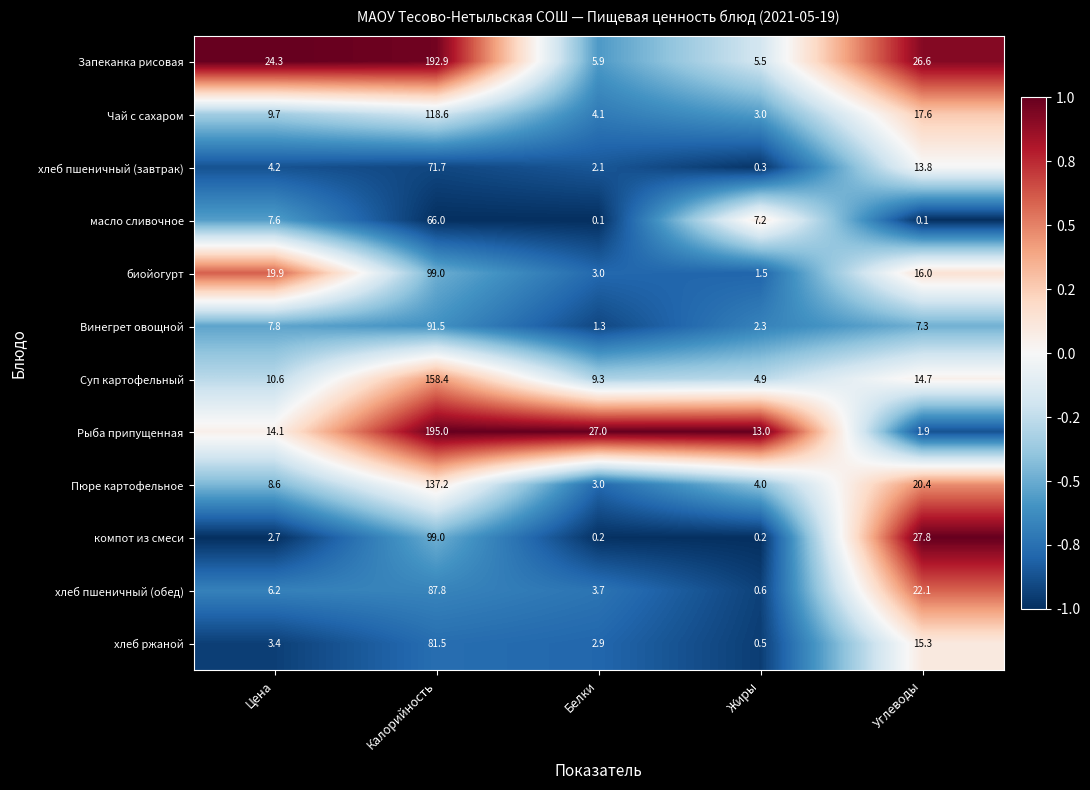

Count the number of data series in this chart.

12